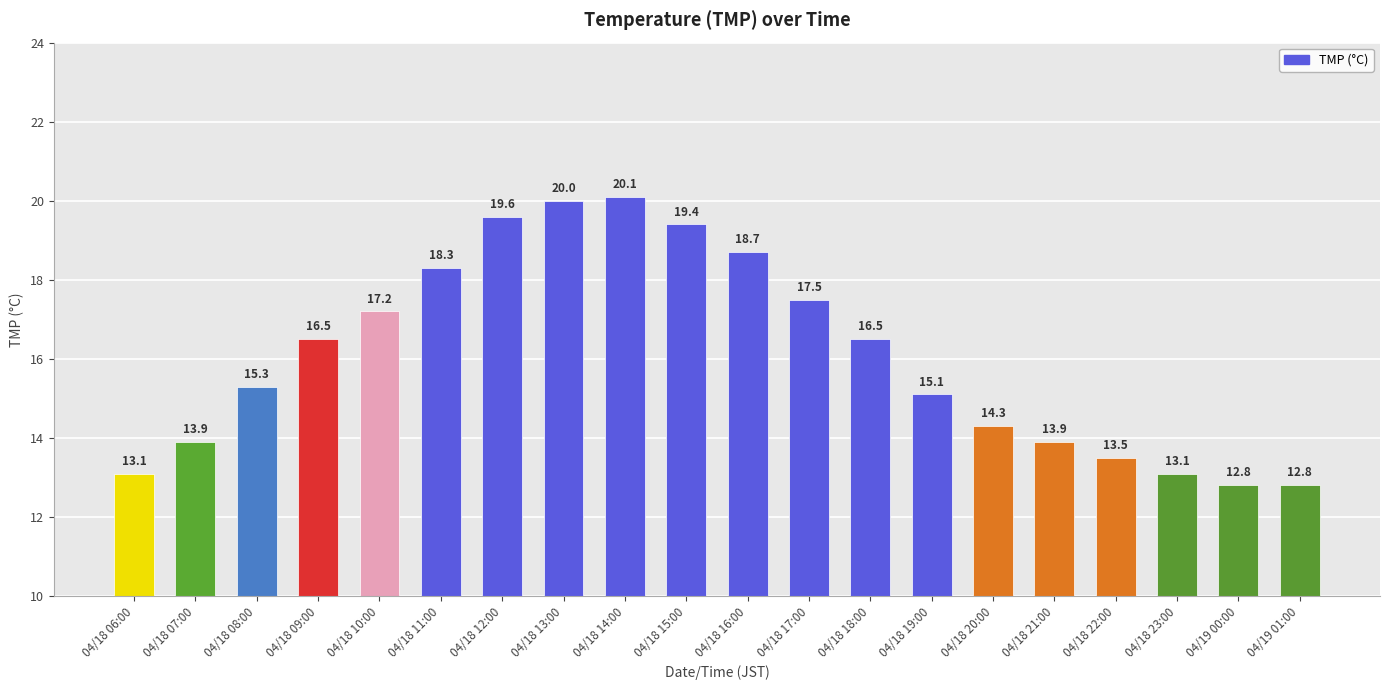

Count the number of values greater than 16.

10